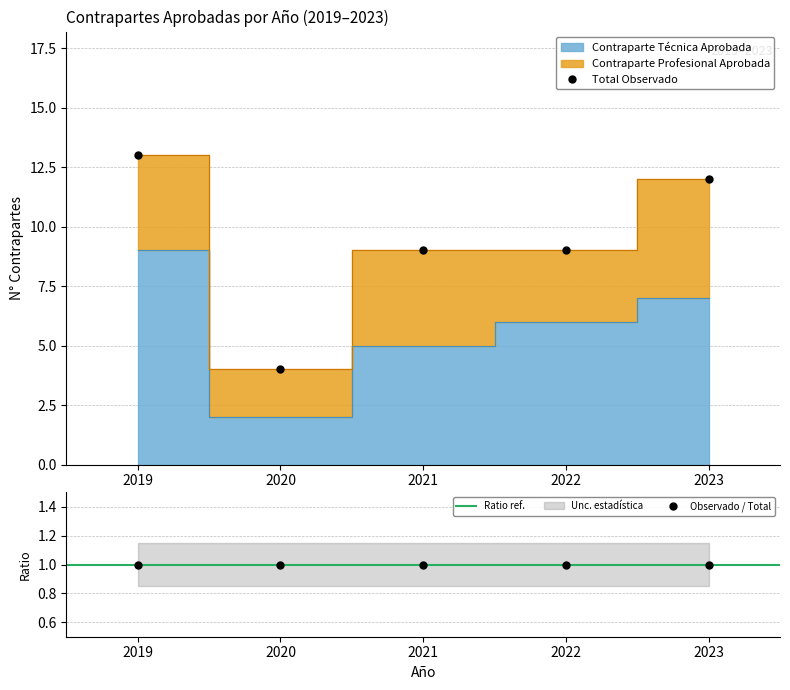

At 2020, list the series in order from largest to smallest.

Contraparte Profesional Aprobada, Contraparte Técnica Aprobada